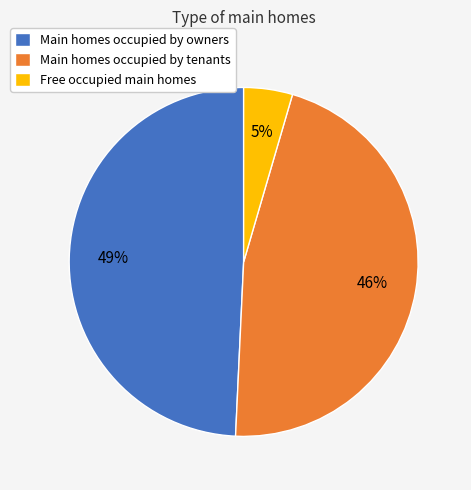

To the nearest percent, what is the average slice percentage?

33%